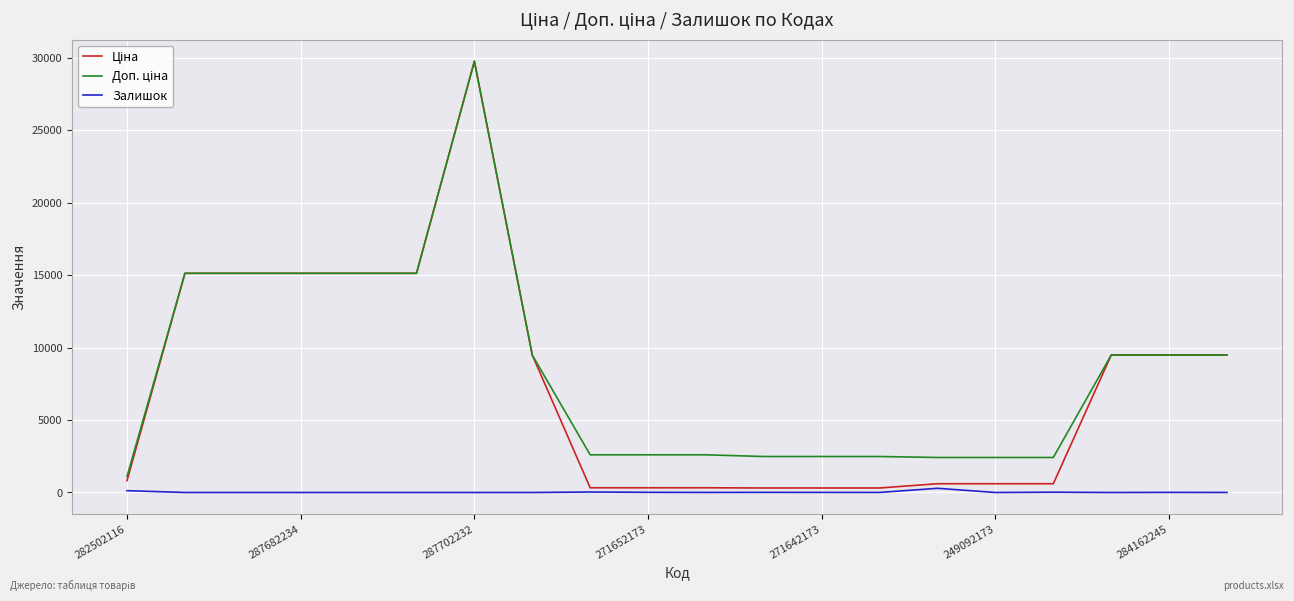

True or false: Залишок has more than 0 points higher than both neighbors.

True